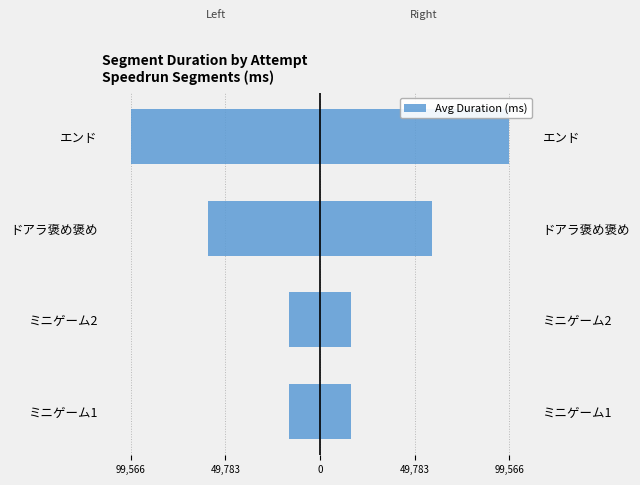

What is the minimum value shown in the chart?

-99566